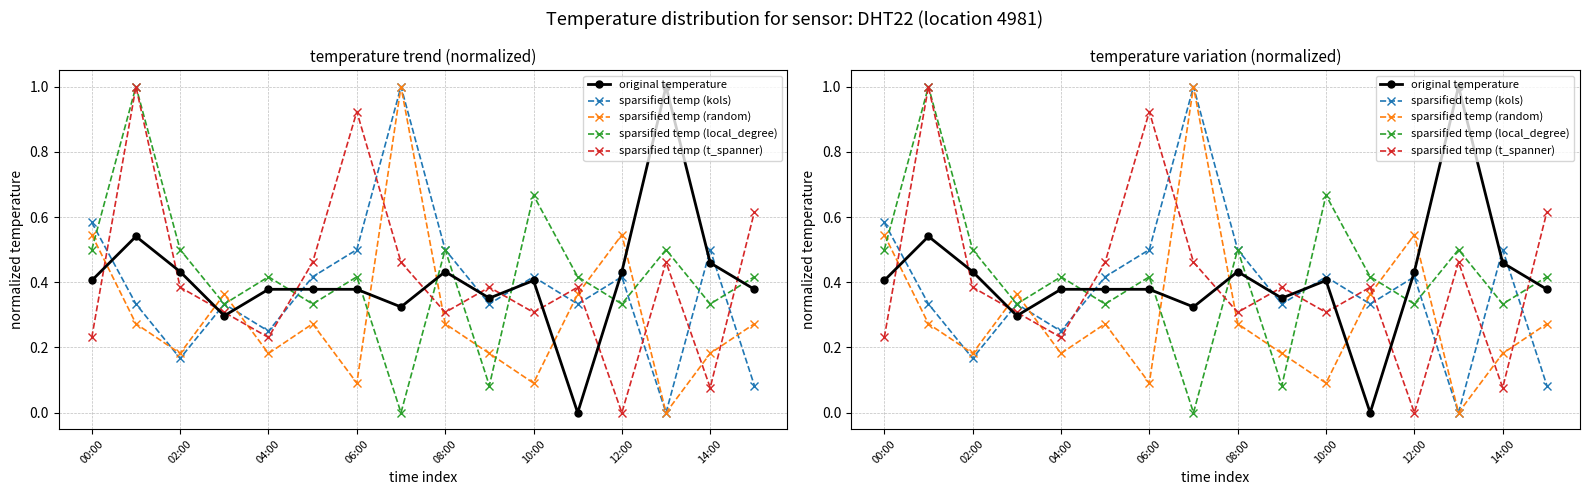

What is the total value across all series at 08:00?

2.0